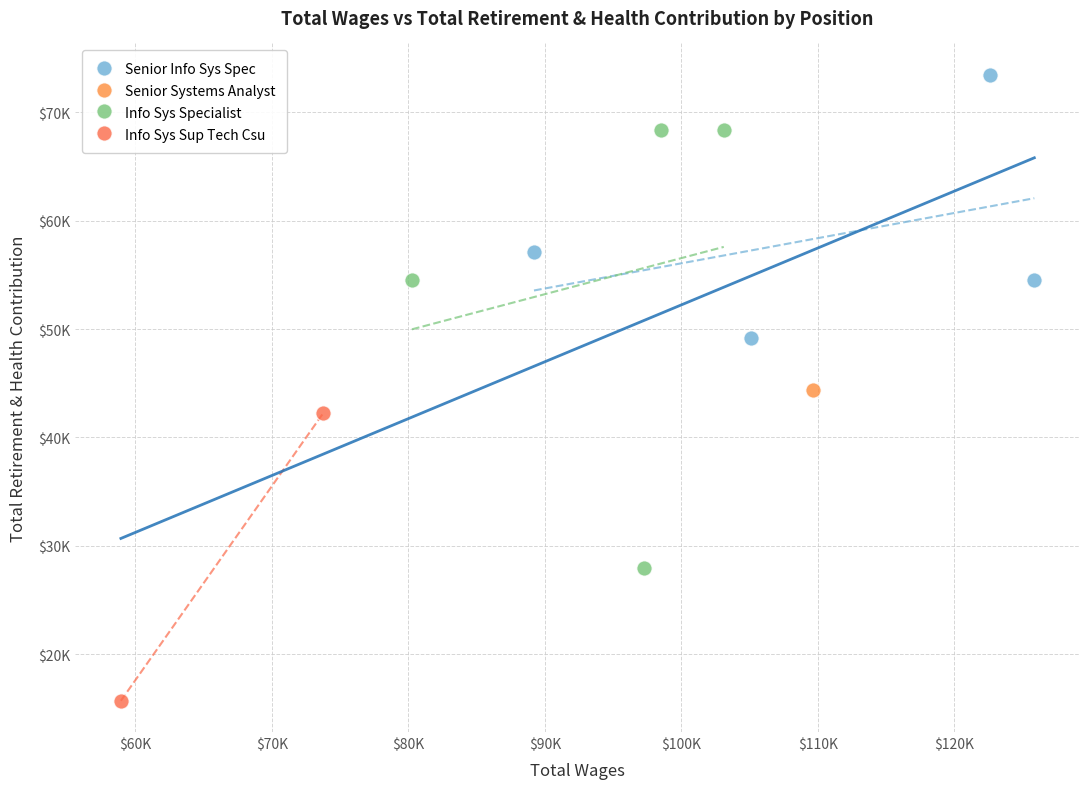

Which series contains the lowest Y value?

Info Sys Sup Tech Csu